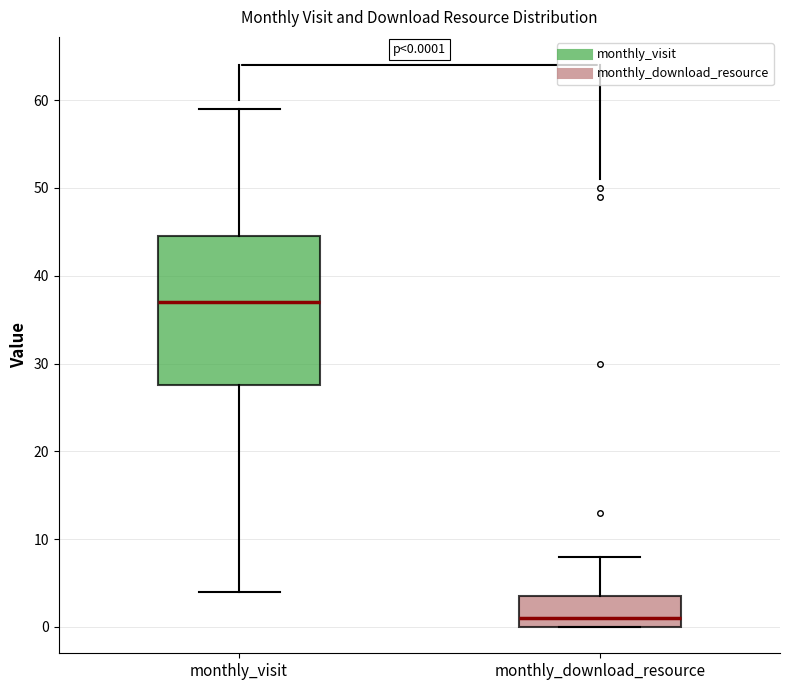

Which box's median line is the highest?

monthly_visit